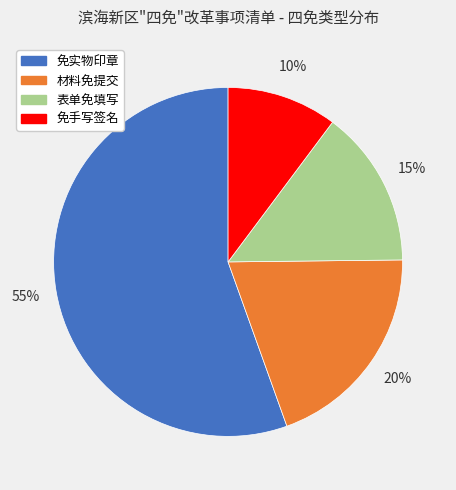

To the nearest percent, what percentage of the pie is 免实物印章?

55%